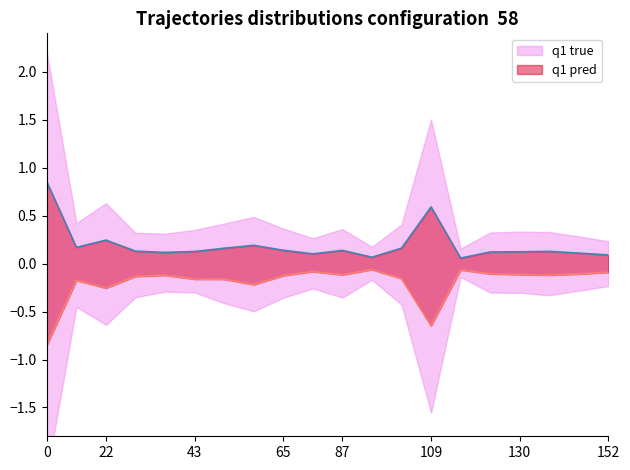

The value of 戶數 at 22 is -0.4. True or false?

False